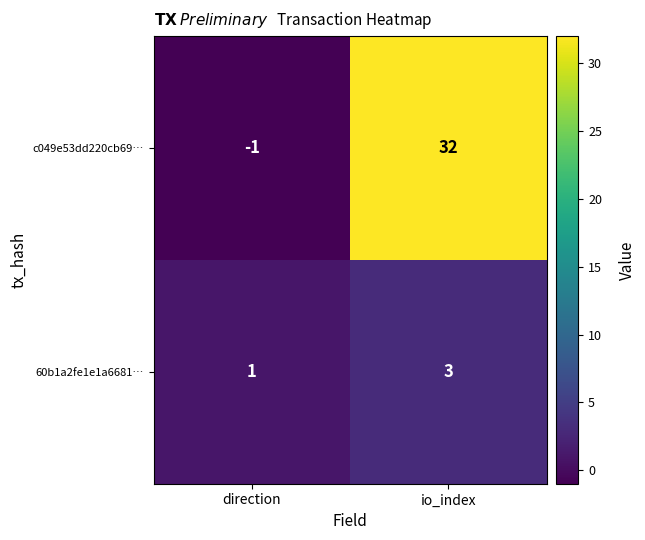

Rank the series by their maximum value, from highest to lowest.

c049e53dd220cb69…, 60b1a2fe1e1a6681…